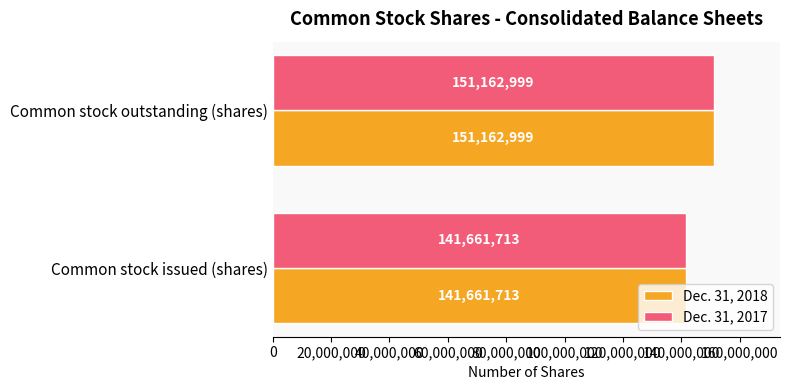

Rank the categories by Dec. 31, 2017 value from lowest to highest.

Common stock issued (shares), Common stock outstanding (shares)